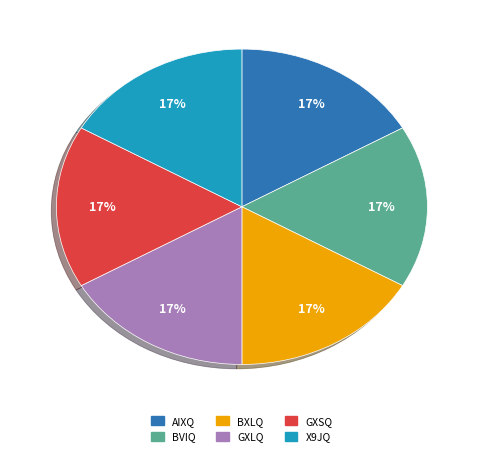

Is there any slice that represents more than half of the pie?

No